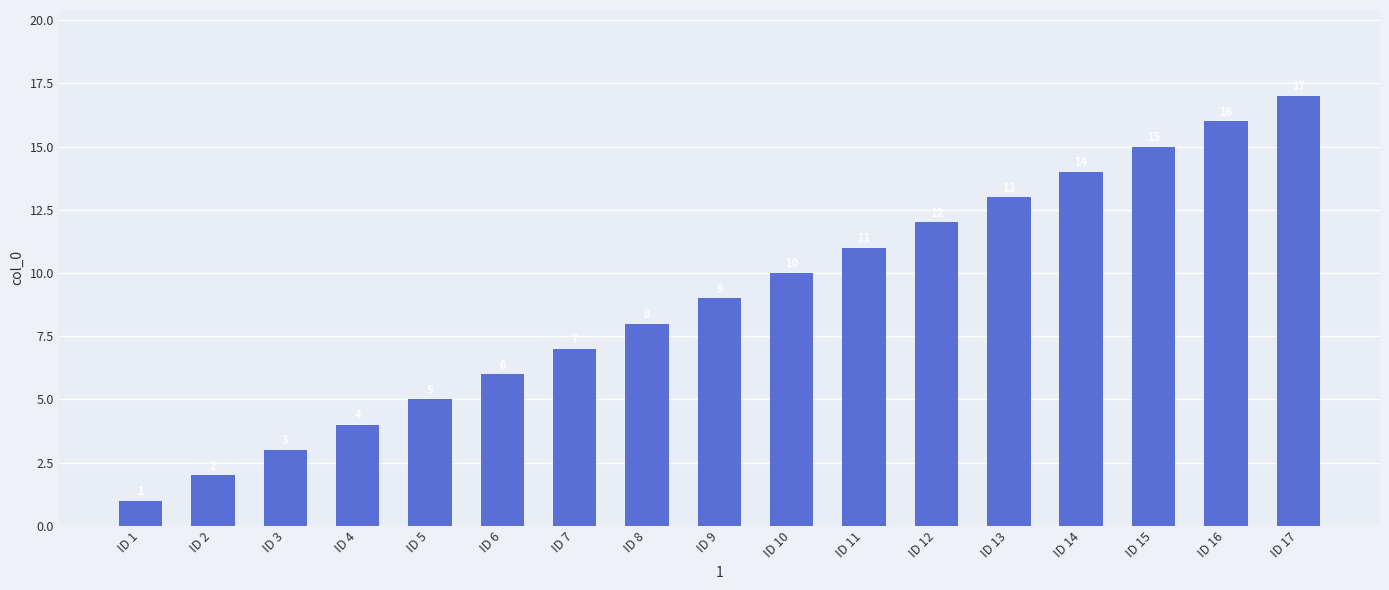

Rank the categories by value from lowest to highest.

ID 1, ID 2, ID 3, ID 4, ID 5, ID 6, ID 7, ID 8, ID 9, ID 10, ID 11, ID 12, ID 13, ID 14, ID 15, ID 16, ID 17